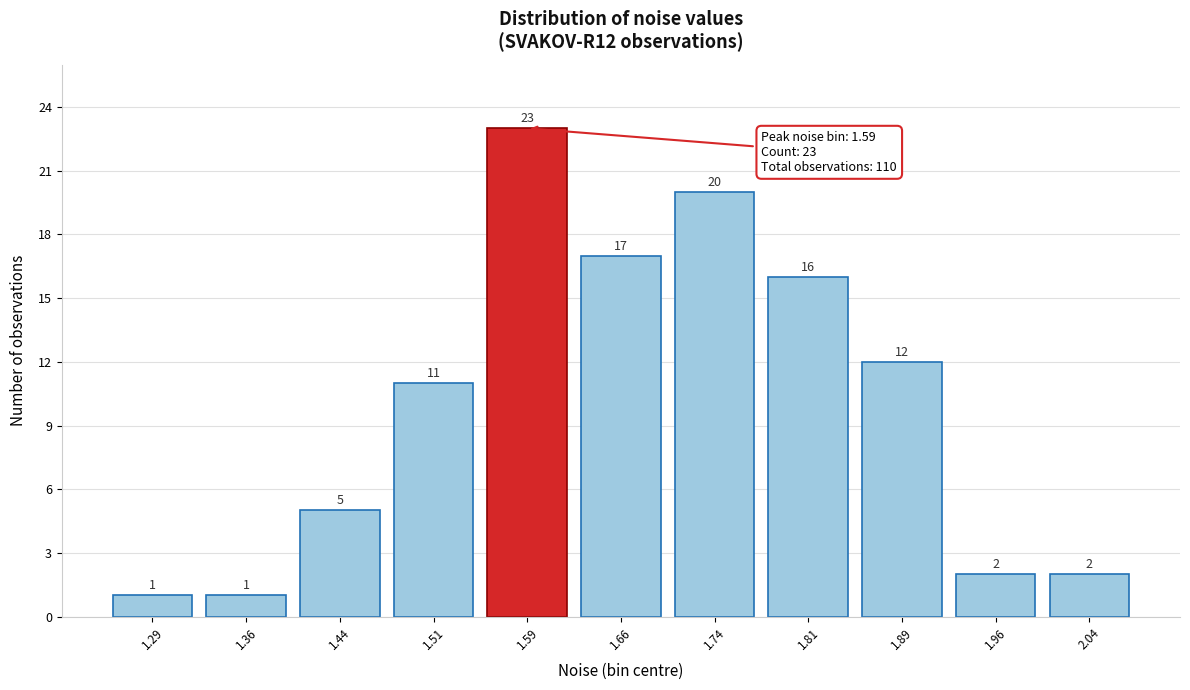

Reading left to right, list all the values displayed in this chart.

1.29=1	1.36=1	1.44=5	1.51=11	1.59=23	1.66=17	1.74=20	1.81=16	1.89=12	1.96=2	2.04=2